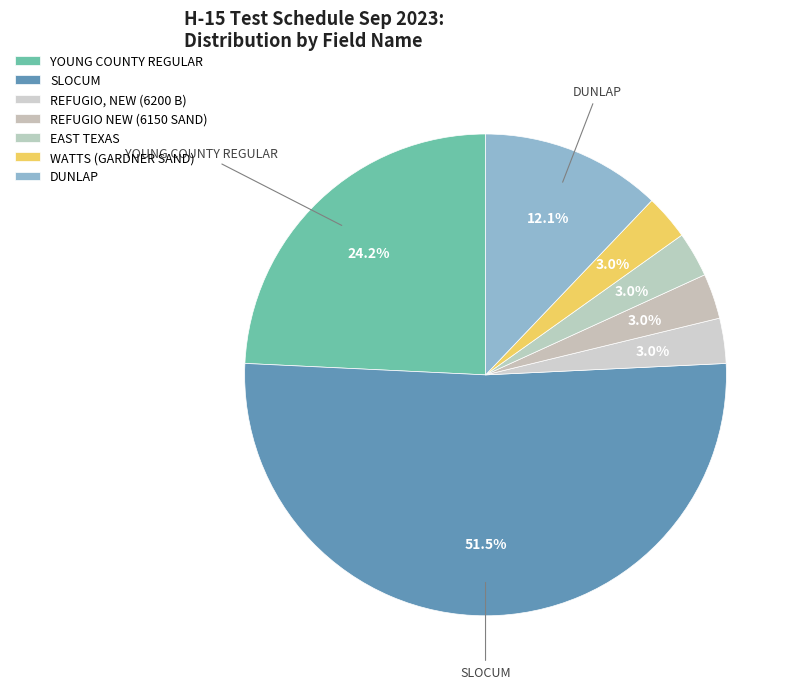

How many segments does this pie chart have?

7